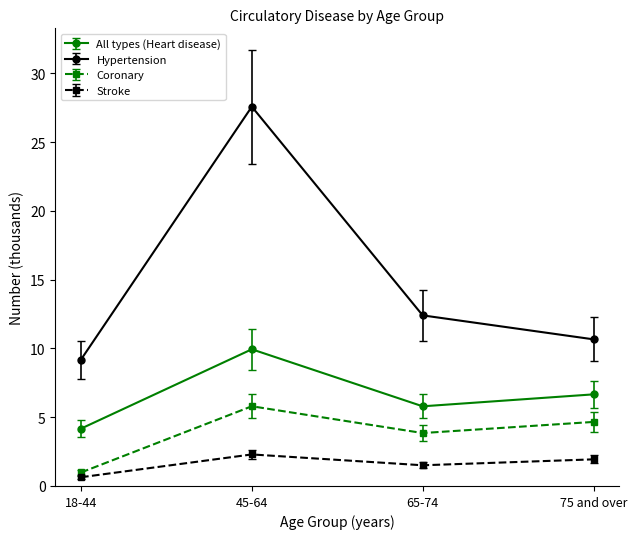

At which category does All types (Heart disease) reach its first local valley?

65-74